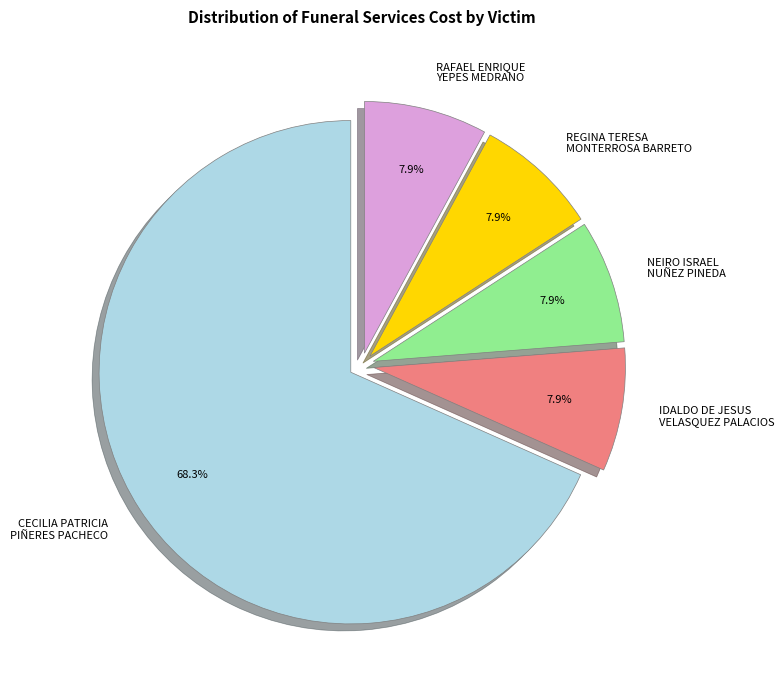

What is the majority slice?

CECILIA PATRICIA PIÑERES PACHECO